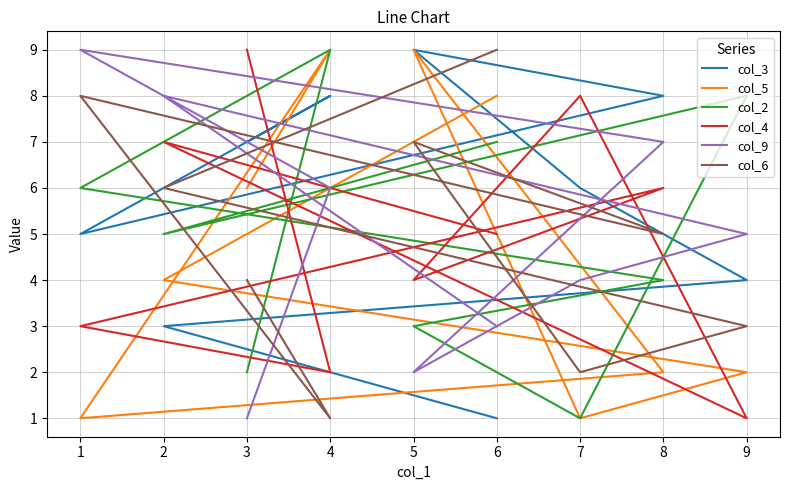

Which series ends up on top after the final intersection of col_4 and col_5?

col_4